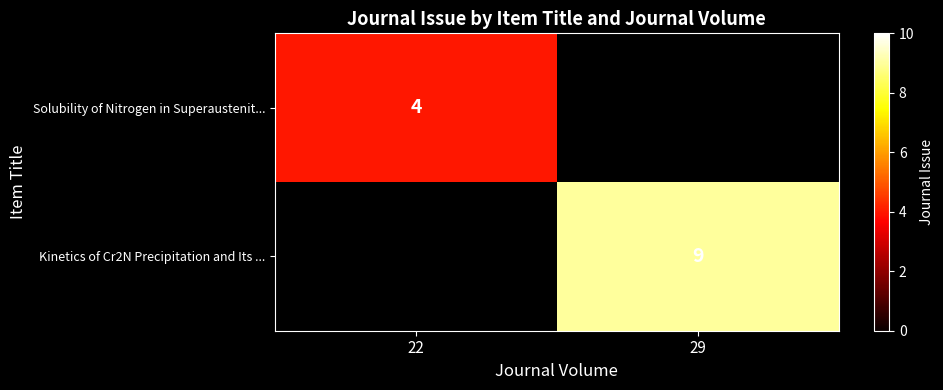

Is the value of Kinetics of Cr2N Precipitation and Its ... at 29 greater than the value of Solubility of Nitrogen in Superaustenit... at 22?

Yes